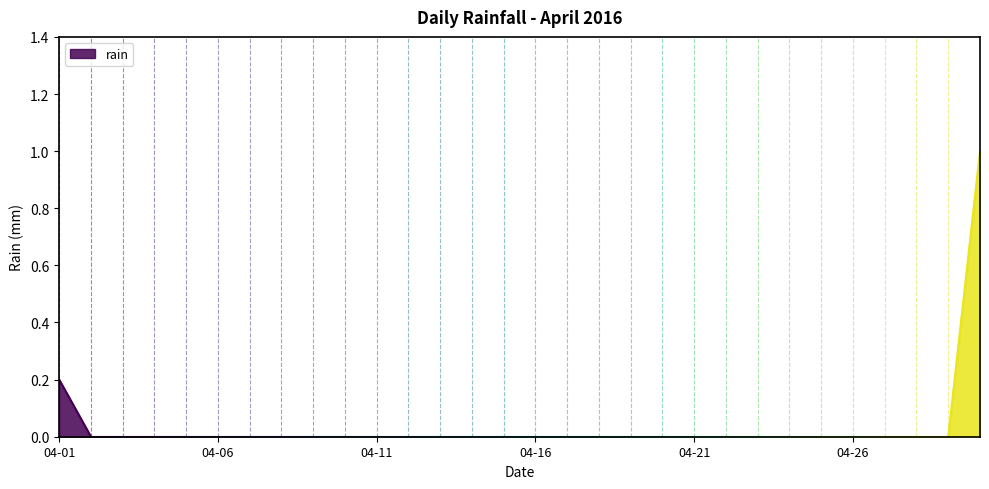

Count the values in the range 0 to 1.

30